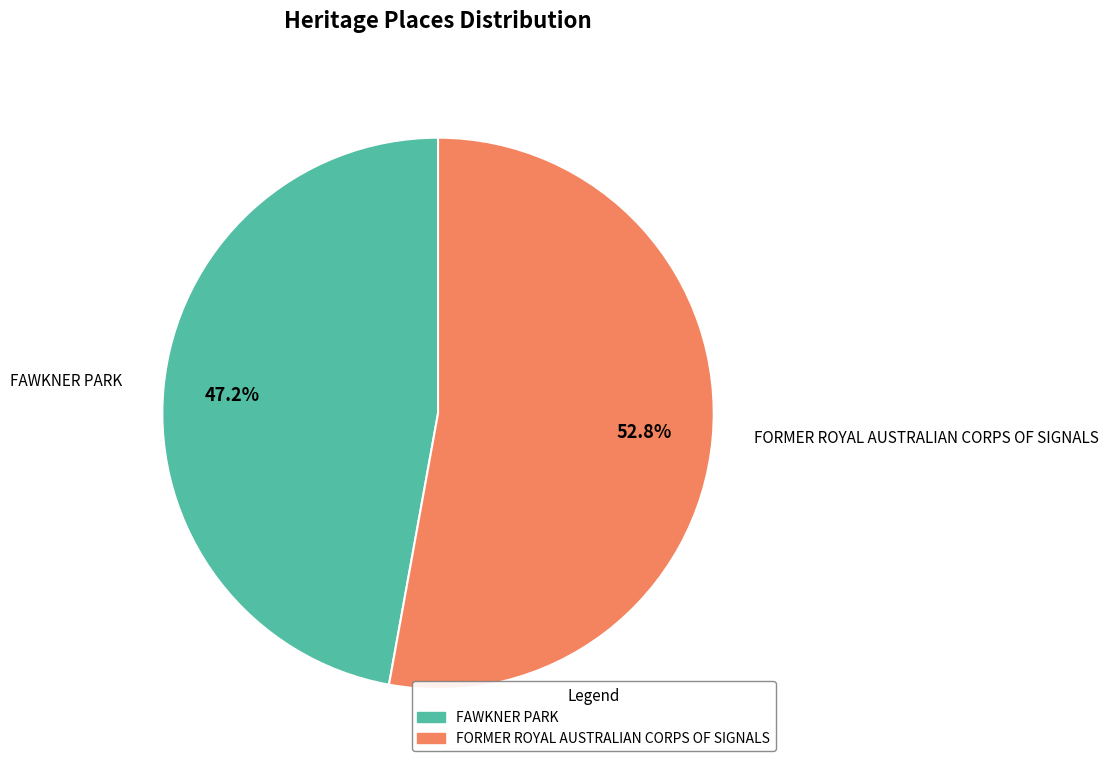

Do FORMER ROYAL AUSTRALIAN CORPS OF SIGNALS and FAWKNER PARK together represent more than half of the pie?

Yes